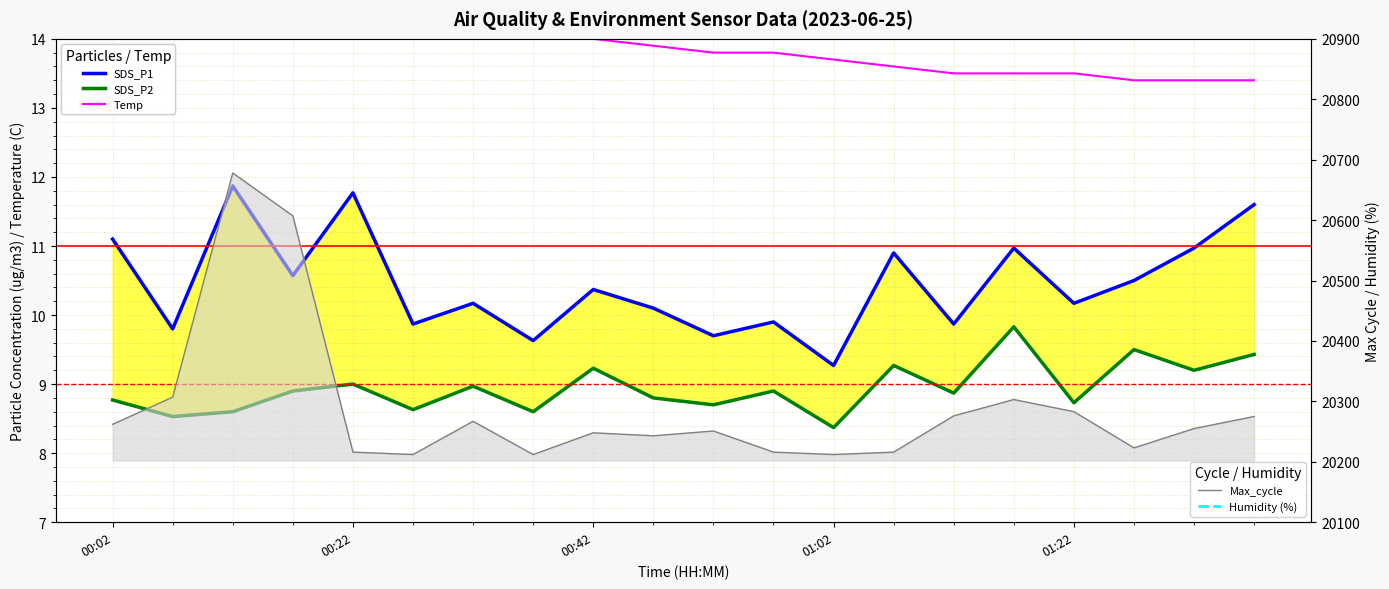

Is the value of SDS_P2 at 00:27 greater than the value of SDS_P1 at 00:12?

No